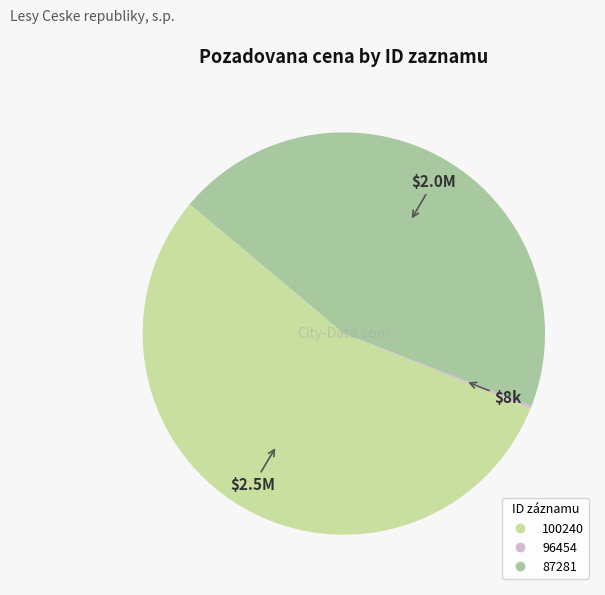

Count the number of slices in the pie.

3